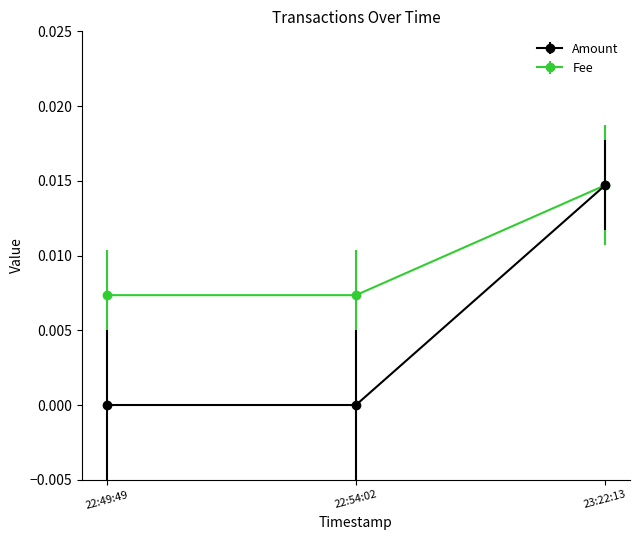

Between 22:54:02 and 23:22:13, which series saw the biggest shift?

Amount